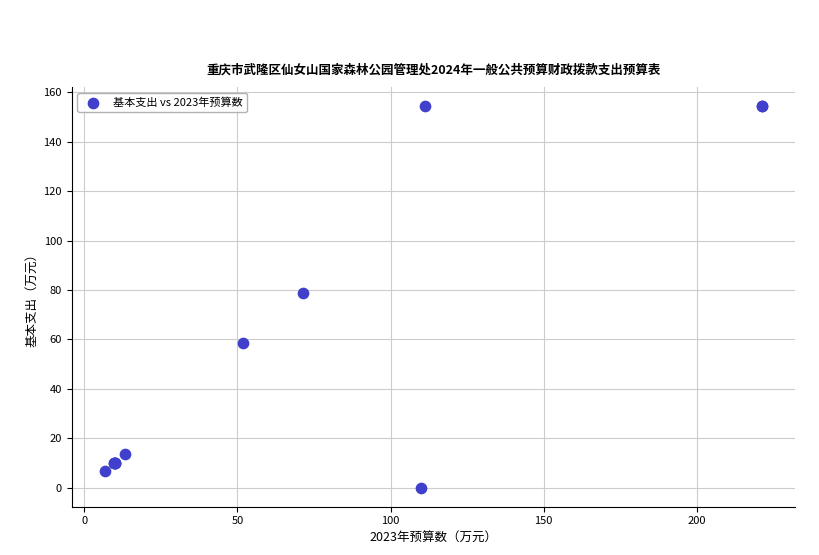

What Y value in the scatter plot is closest to 77?

78.7